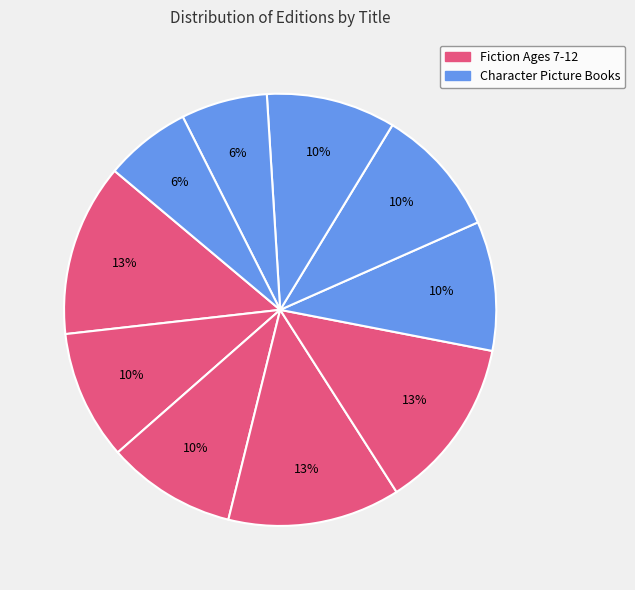

Count the number of slices in the pie.

10